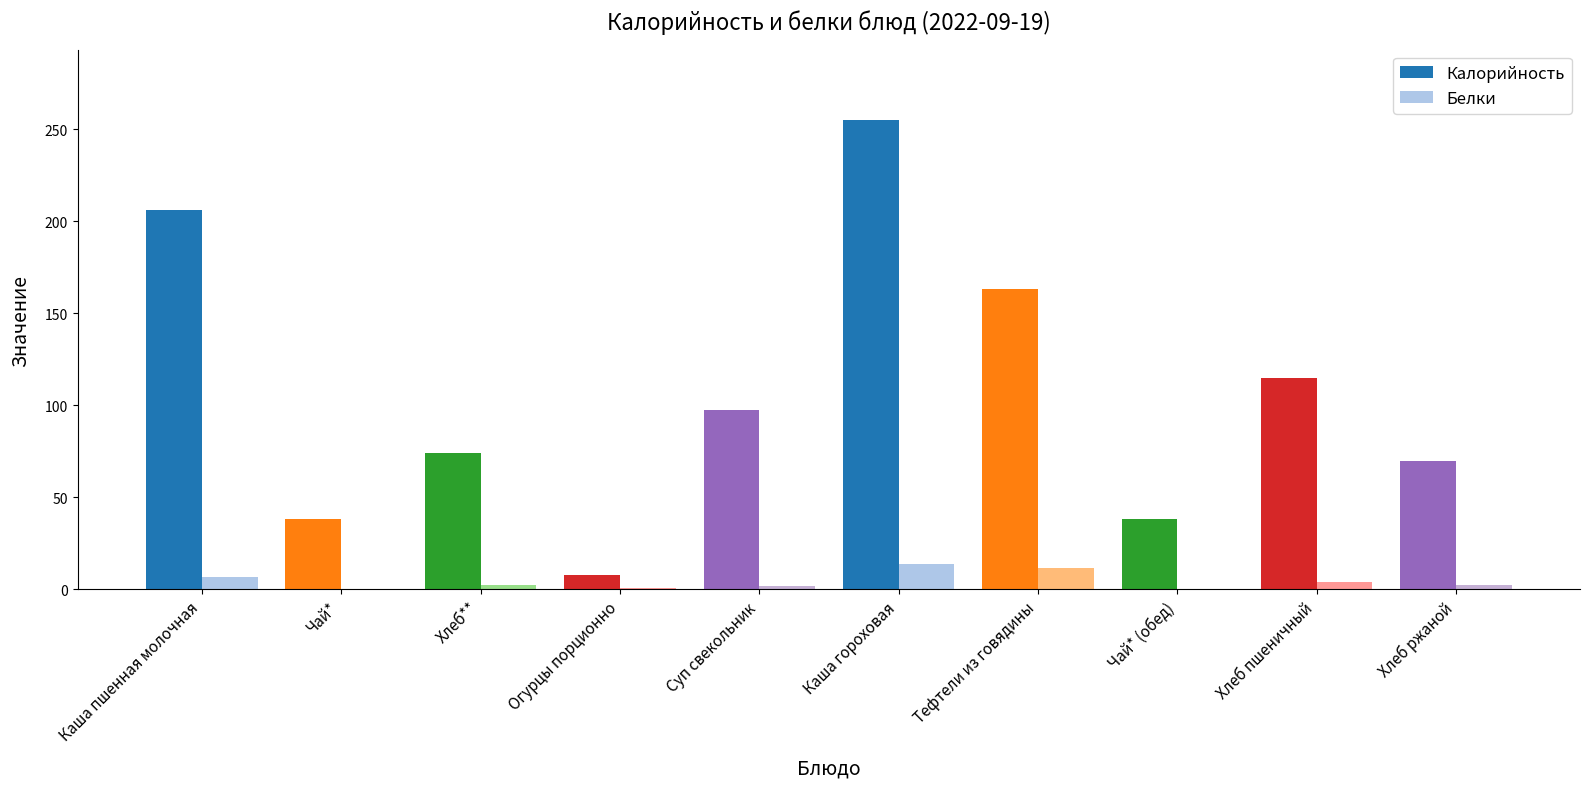

What are all the series names shown in the legend?

Калорийность, Белки